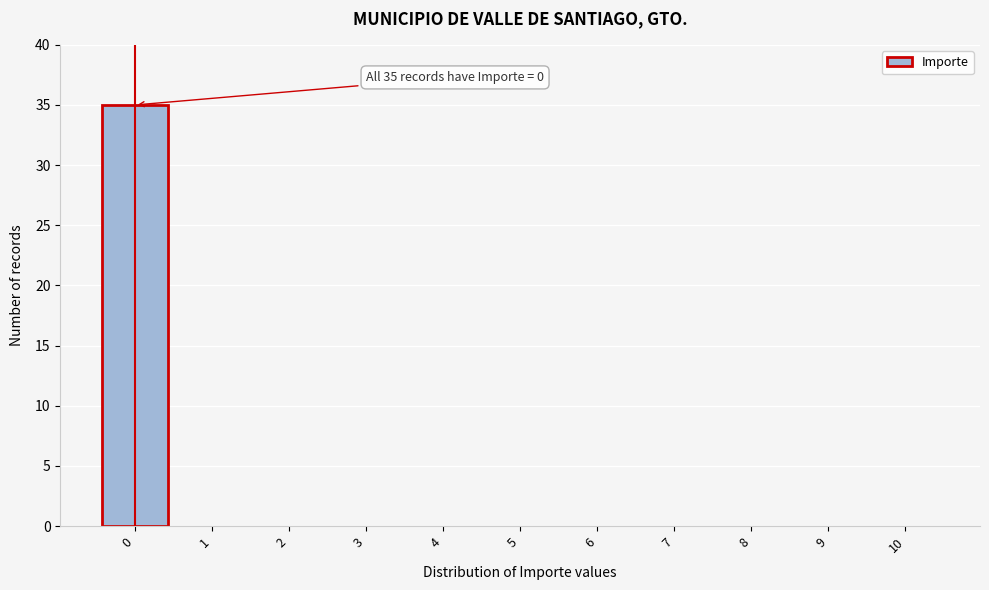

Reading left to right, list all the values displayed in this chart.

0=35	1=0	2=0	3=0	4=0	5=0	6=0	7=0	8=0	9=0	10=0